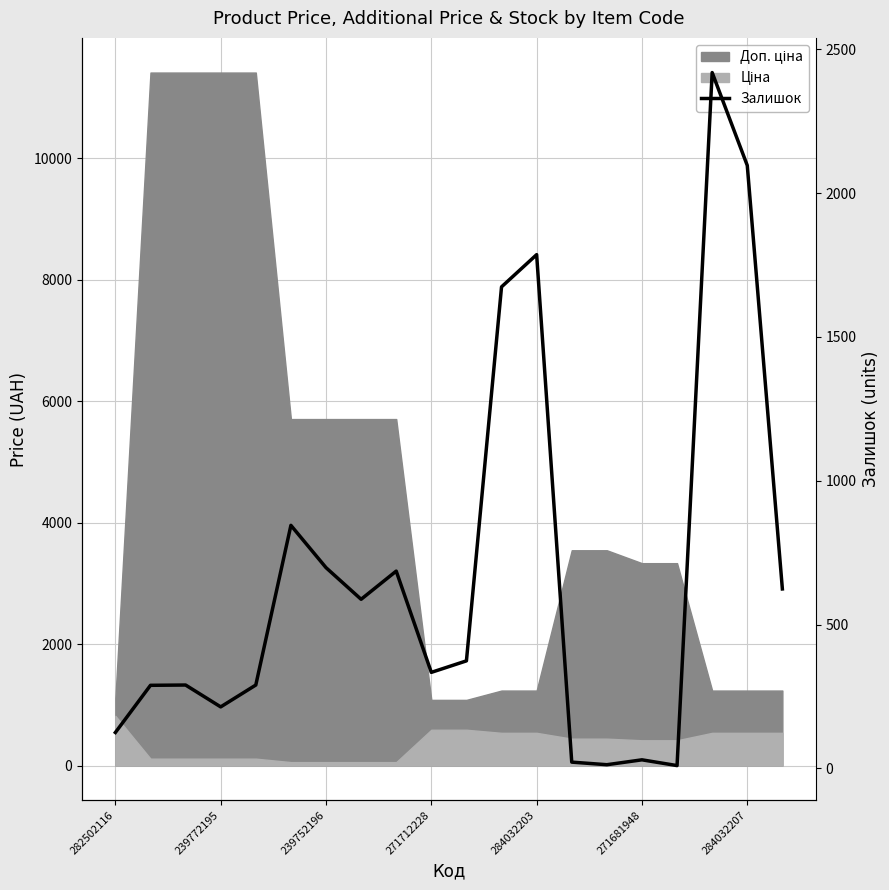

What is the difference between the values at 271681948 and 284032203?

1756